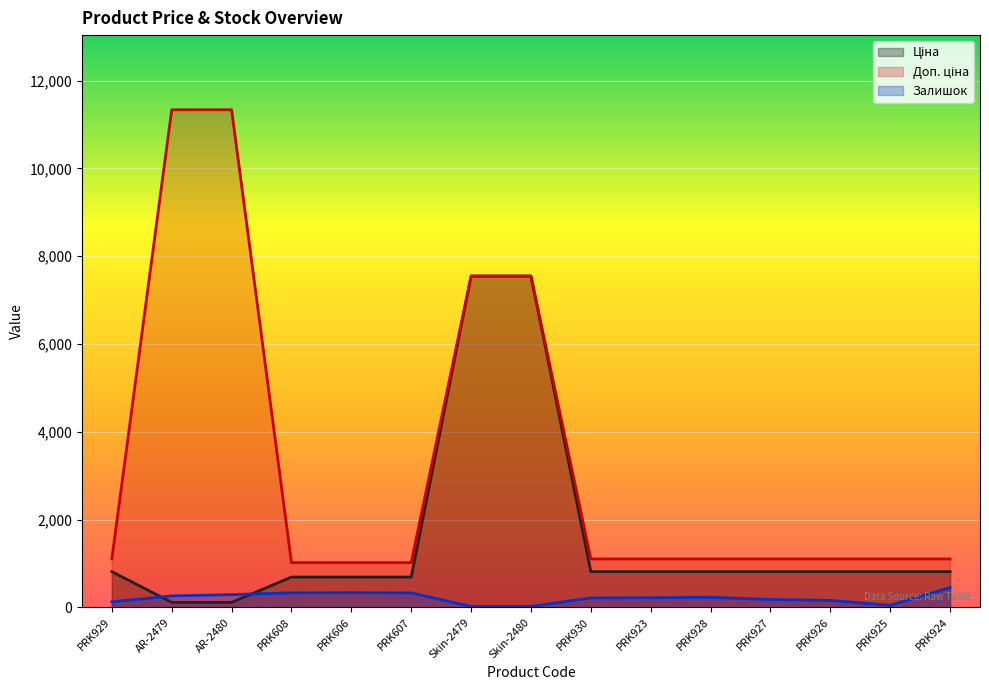

How many interior local valleys does the Залишок series have?

2